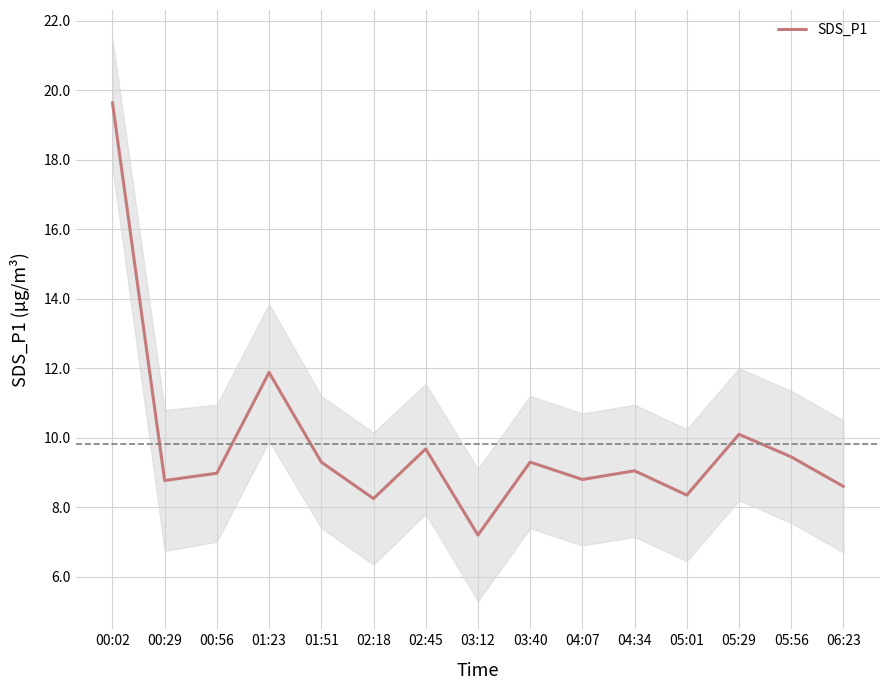

Reading left to right, extract all data points from this chart.

19.6	8.8	9.0	11.9	9.3	8.2	9.7	7.2	9.3	8.8	9.1	8.3	10.1	9.4	8.6